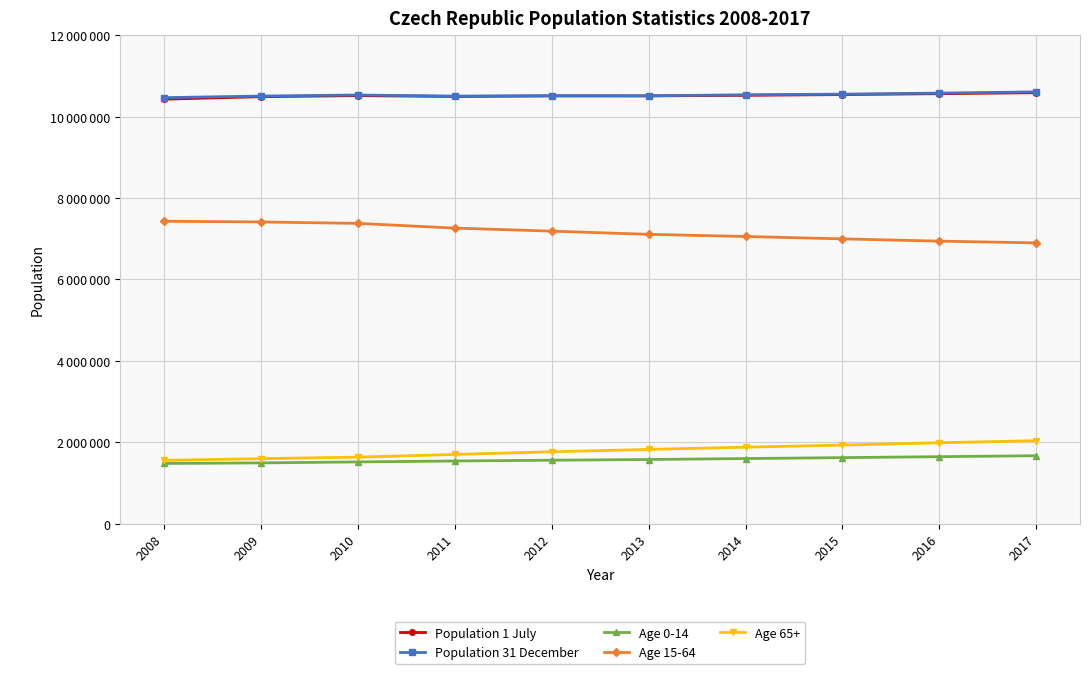

What are all the series names shown in the legend?

Population 1 July, Population 31 December, Age 0-14, Age 15-64, Age 65+